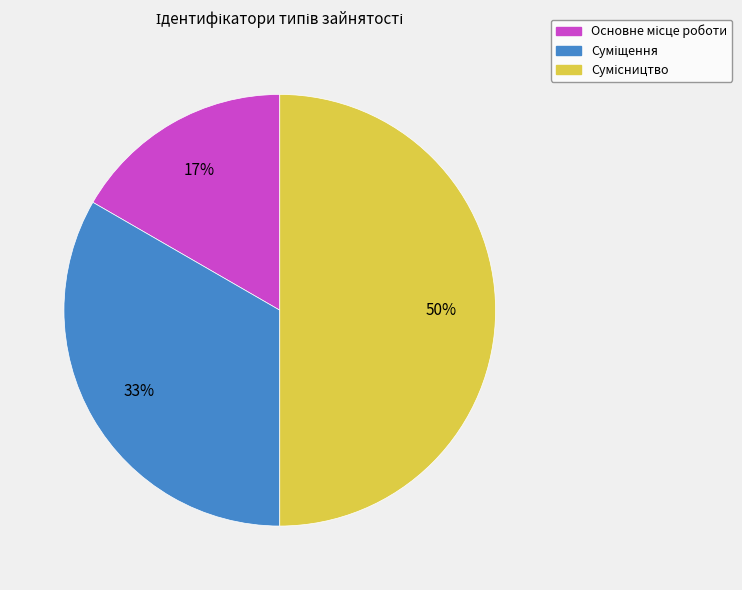

To the nearest percent, what is the average slice percentage?

33%